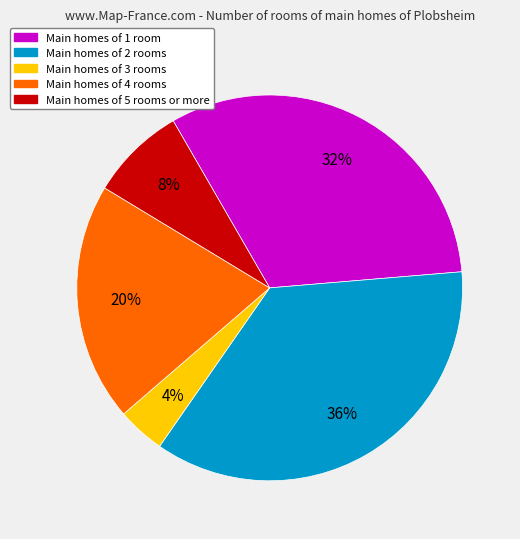

How many slices are in this pie chart?

5